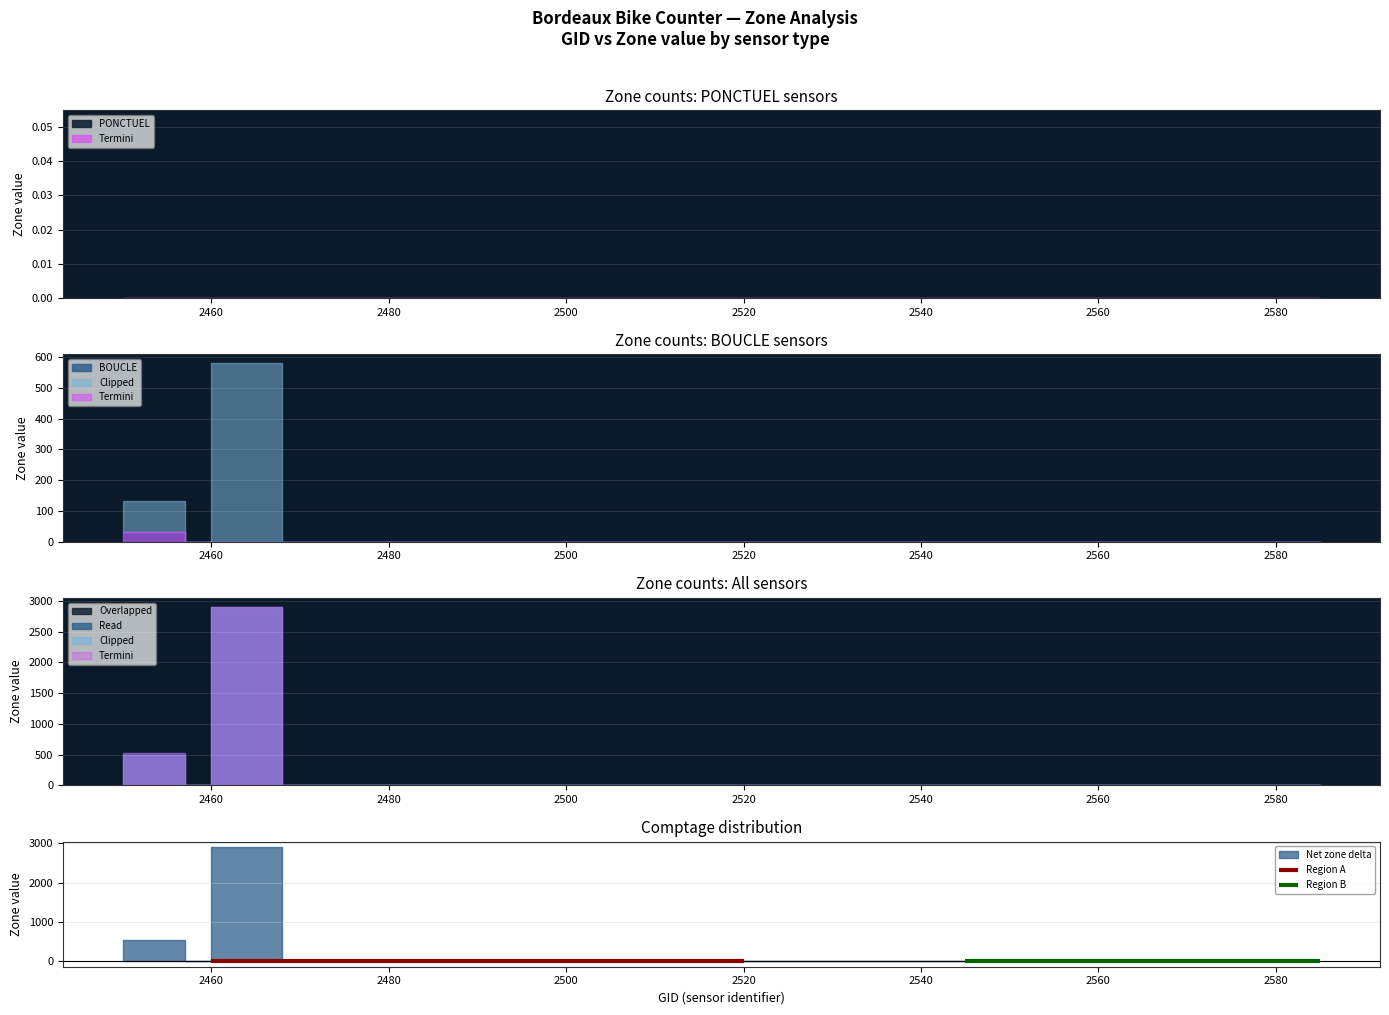

Between 2547 and 2550, which series saw the biggest shift?

PONCTUEL